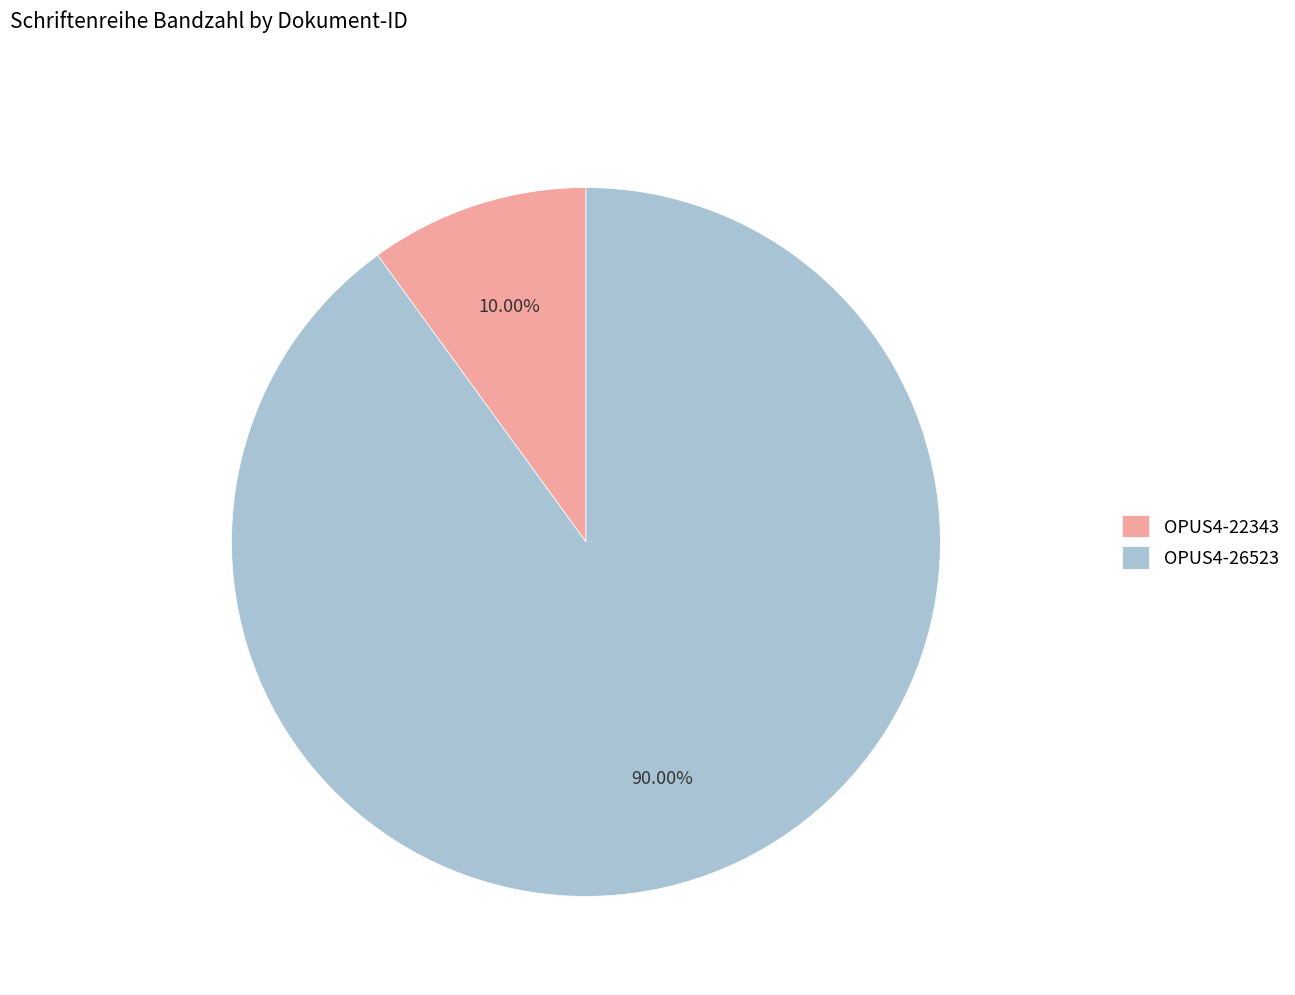

Which category has the biggest portion of the pie?

OPUS4-26523